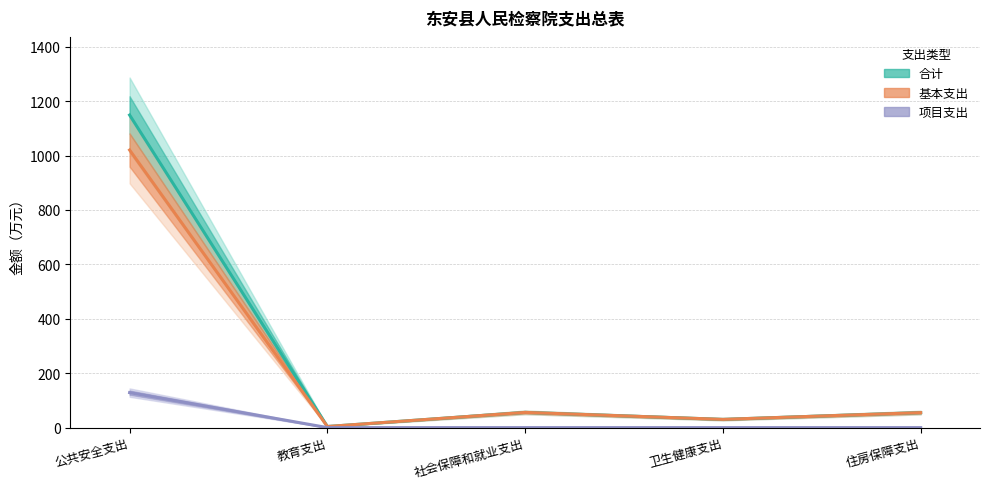

What is the label of the 2nd point from the right?

卫生健康支出